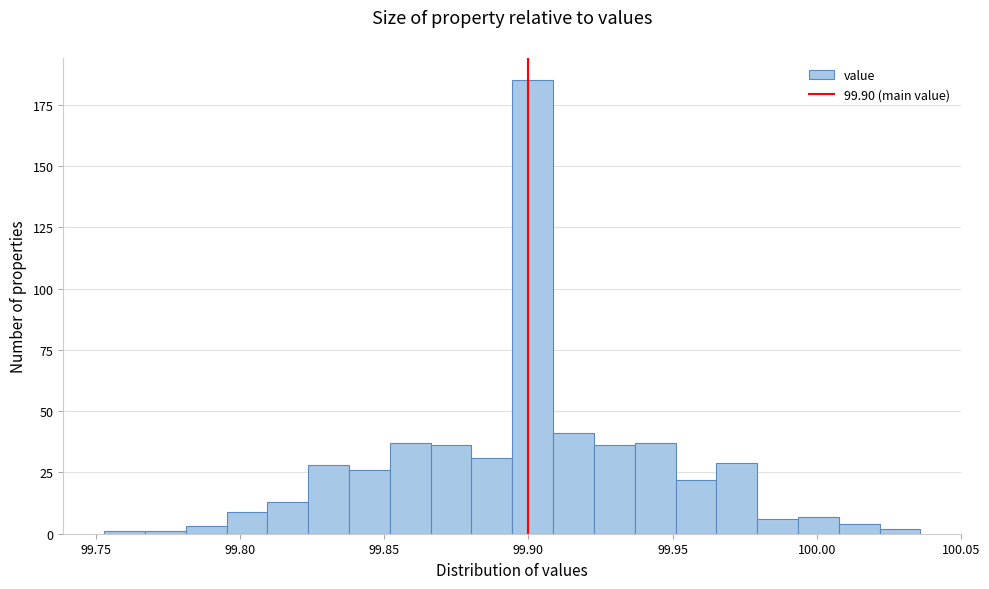

Around what value on the x-axis is the tallest bar? Give the approximate position of its centre, as read against the axis.

99.900